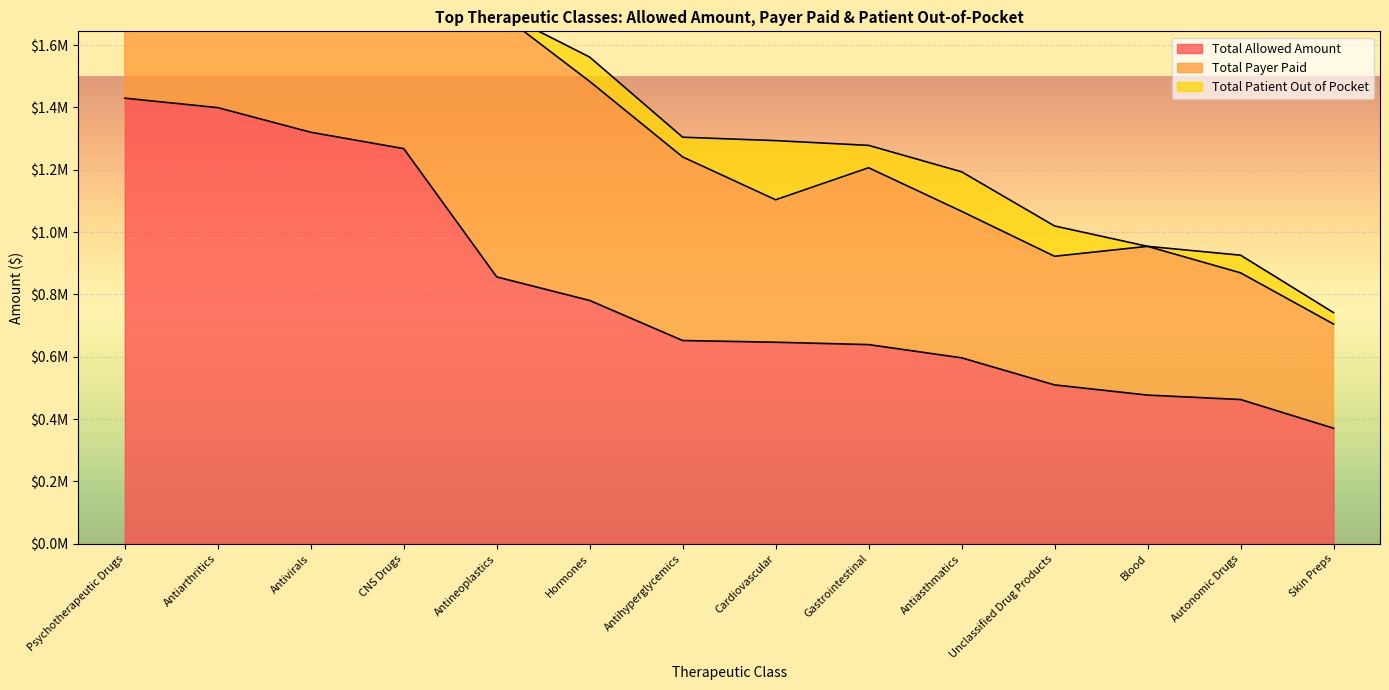

How many data points in Total Payer Paid are above 1241043?

7